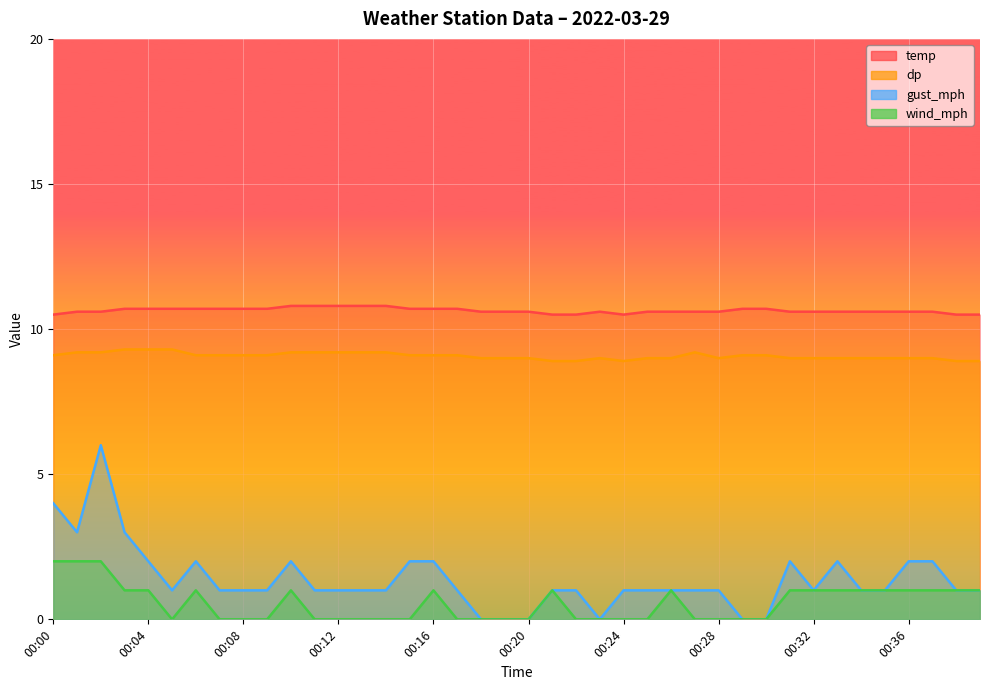

At which label does temp reach its peak?

00:10